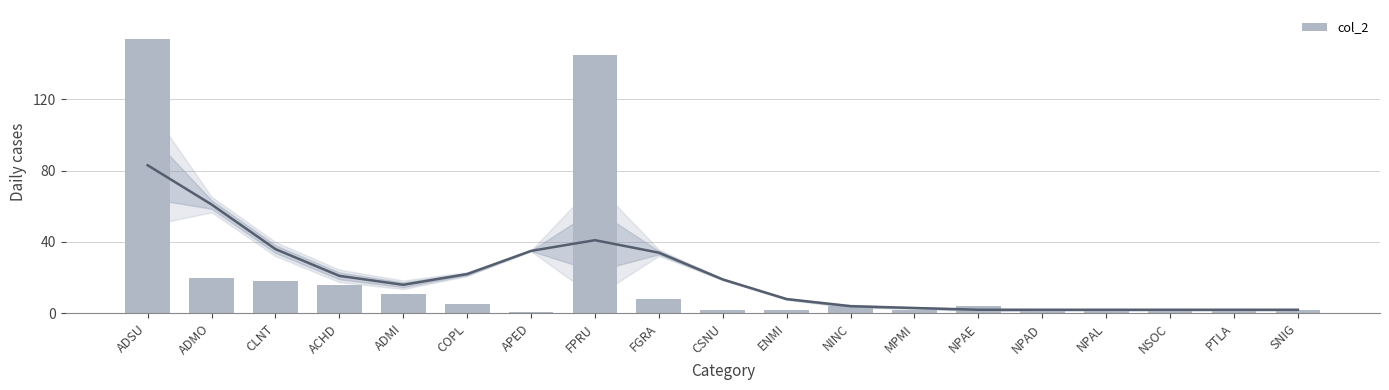

Is it true that the value at ADSU is 32?

False